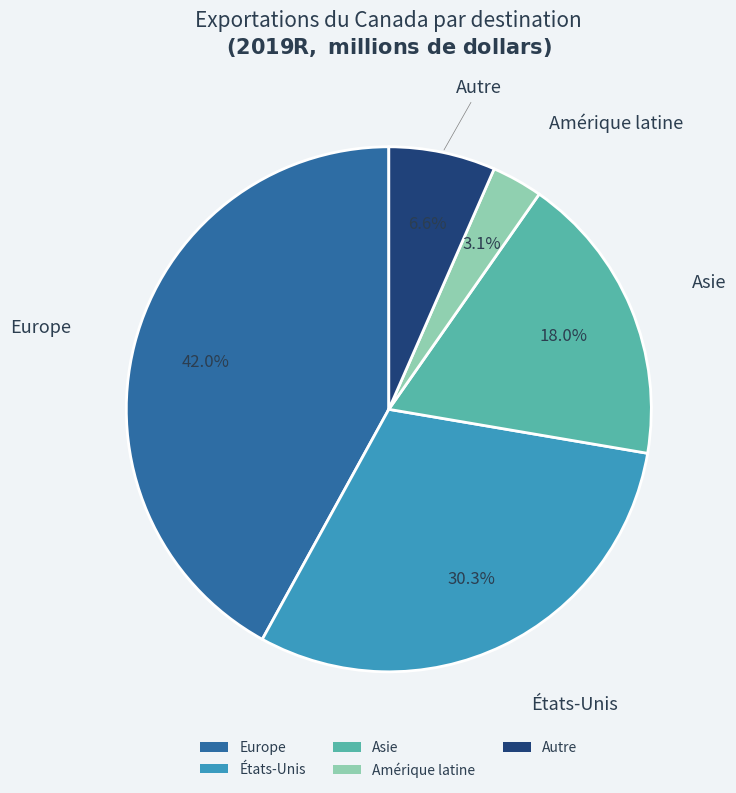

Does États-Unis represent more than half of the total?

No